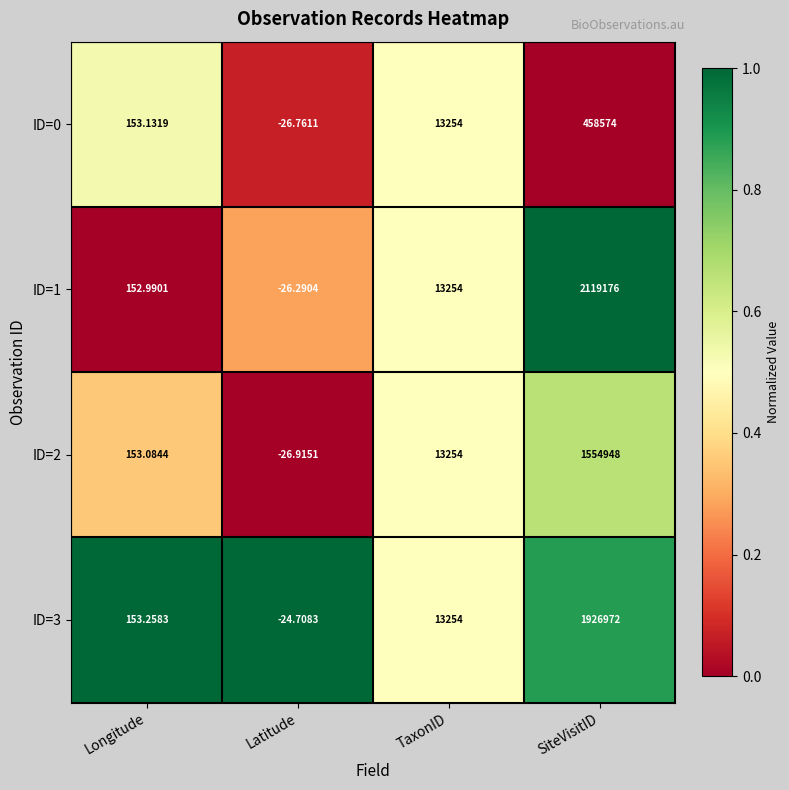

List the labels in order of ID=3 value, smallest first.

Latitude, Longitude, TaxonID, SiteVisitID